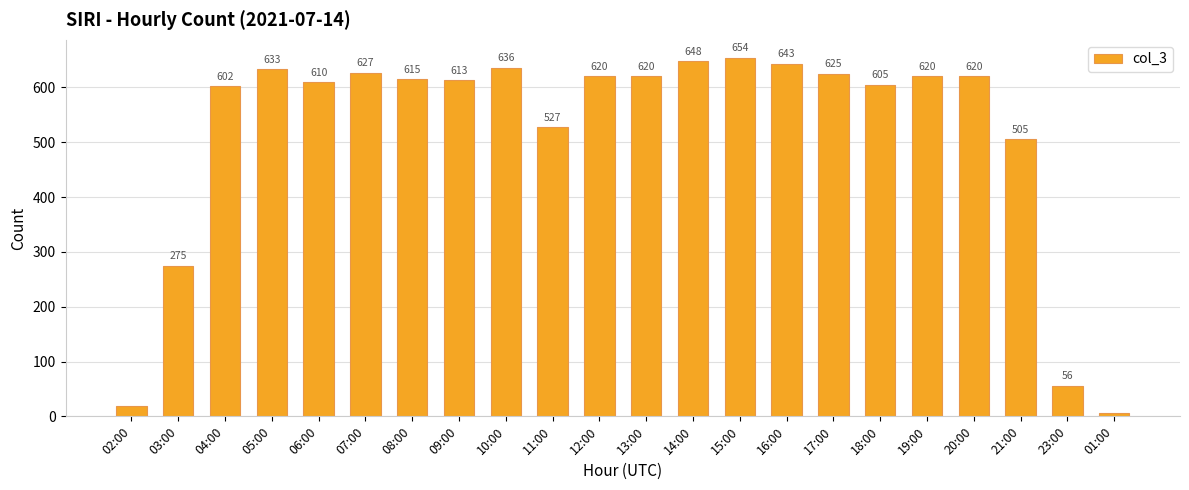

How many data points does each series have?

22